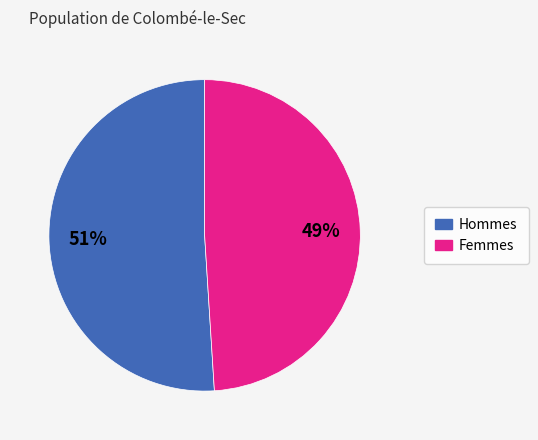

Do Femmes and Hommes together represent more than half of the pie?

Yes